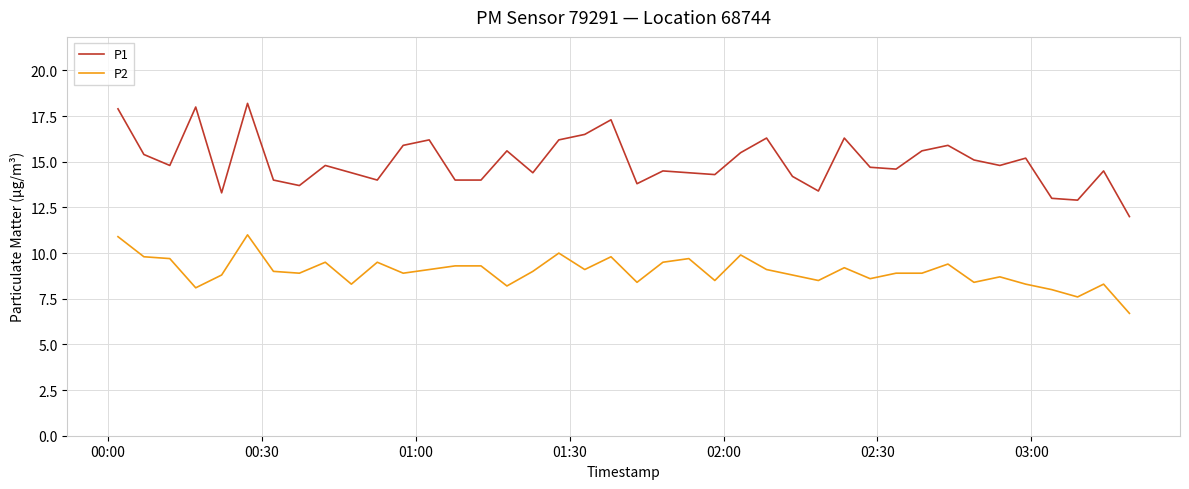

True or false: P1 and P2 cross at least once.

False